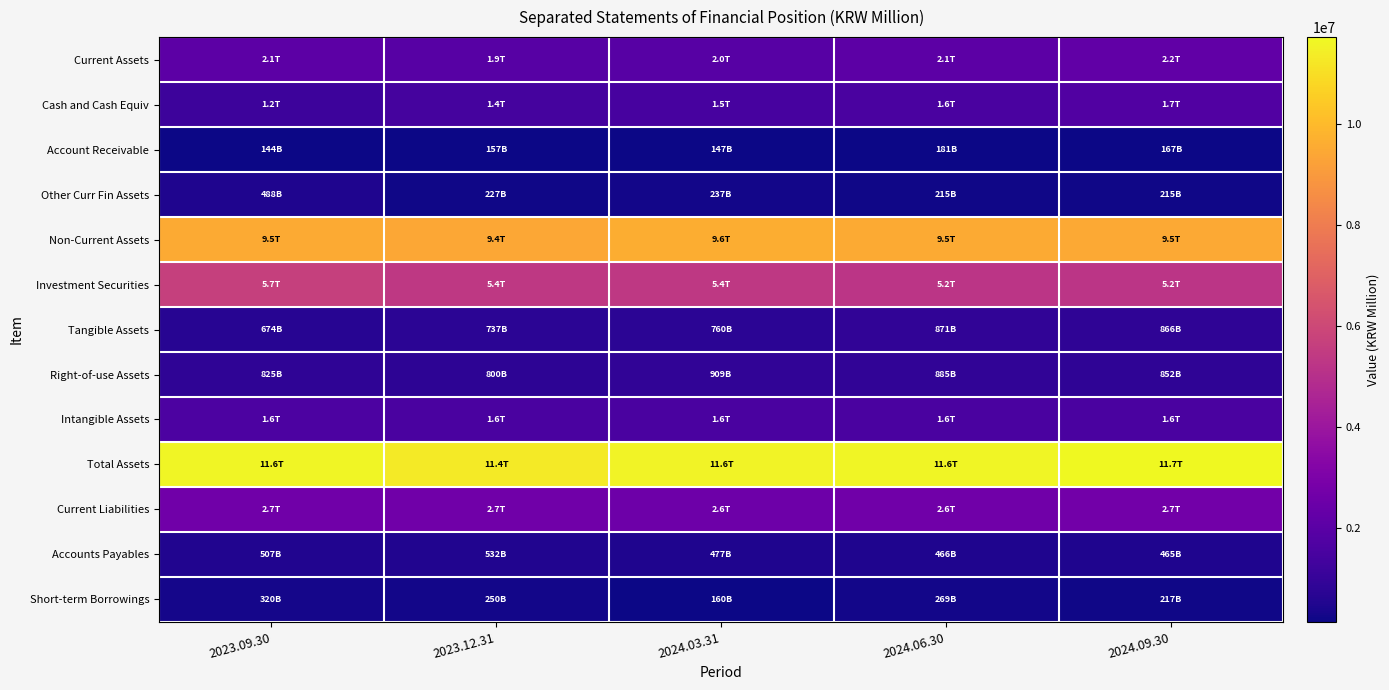

Which has a higher value, 2023.09.30 or 2023.12.31?

2023.09.30